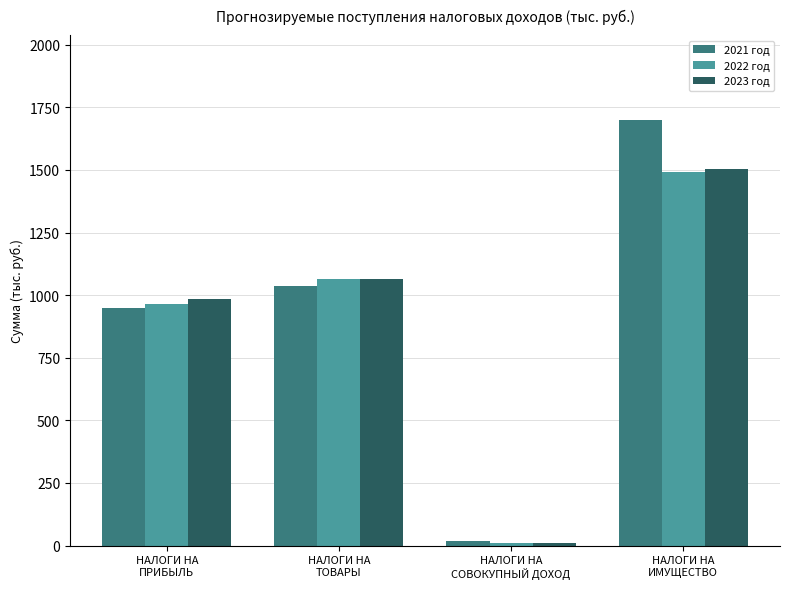

Reading left to right, extract all data points from this chart.

2021 год: НАЛОГИ НА
ПРИБЫЛЬ=948.0	НАЛОГИ НА
ТОВАРЫ=1037.7	НАЛОГИ НА
СОВОКУПНЫЙ ДОХОД=17.8	НАЛОГИ НА
ИМУЩЕСТВО=1698.8
2022 год: НАЛОГИ НА
ПРИБЫЛЬ=963.0	НАЛОГИ НА
ТОВАРЫ=1064.8	НАЛОГИ НА
СОВОКУПНЫЙ ДОХОД=10.0	НАЛОГИ НА
ИМУЩЕСТВО=1493.0
2023 год: НАЛОГИ НА
ПРИБЫЛЬ=985.0	НАЛОГИ НА
ТОВАРЫ=1064.8	НАЛОГИ НА
СОВОКУПНЫЙ ДОХОД=10.0	НАЛОГИ НА
ИМУЩЕСТВО=1505.0